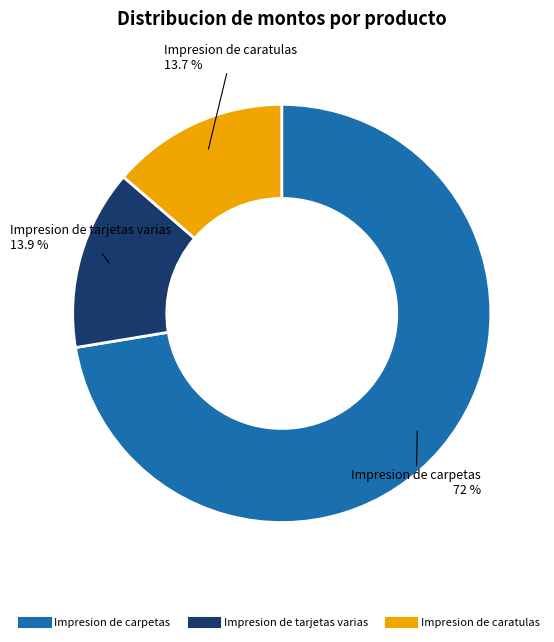

What is the ratio of the value at Impresion de tarjetas varias to the value at Impresion de caratulas?

1.0